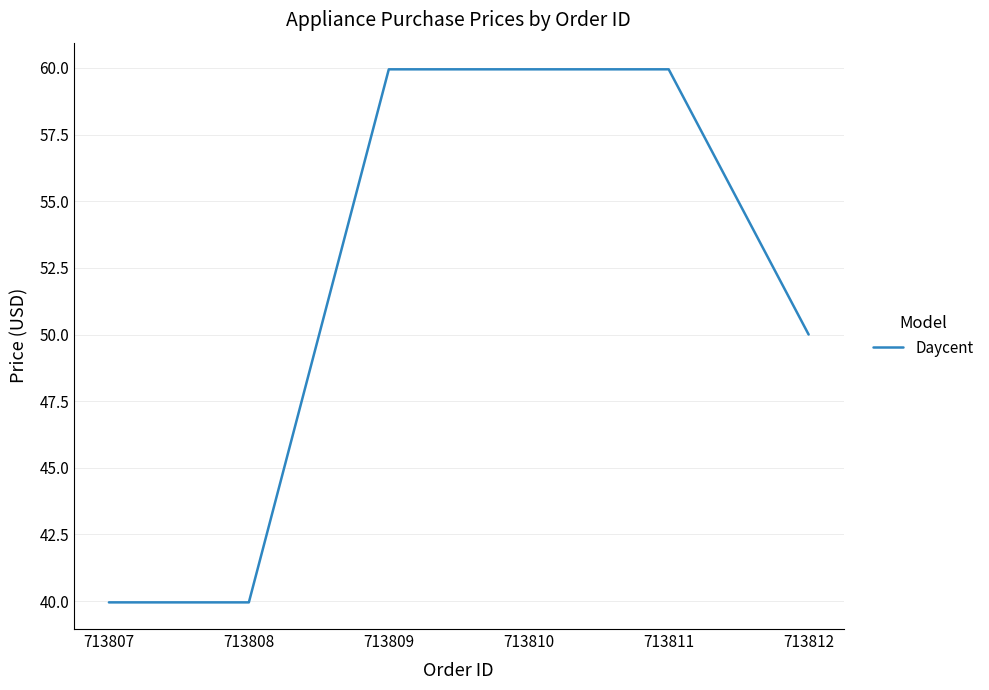

Where is the data nearest to the value 49?

713812